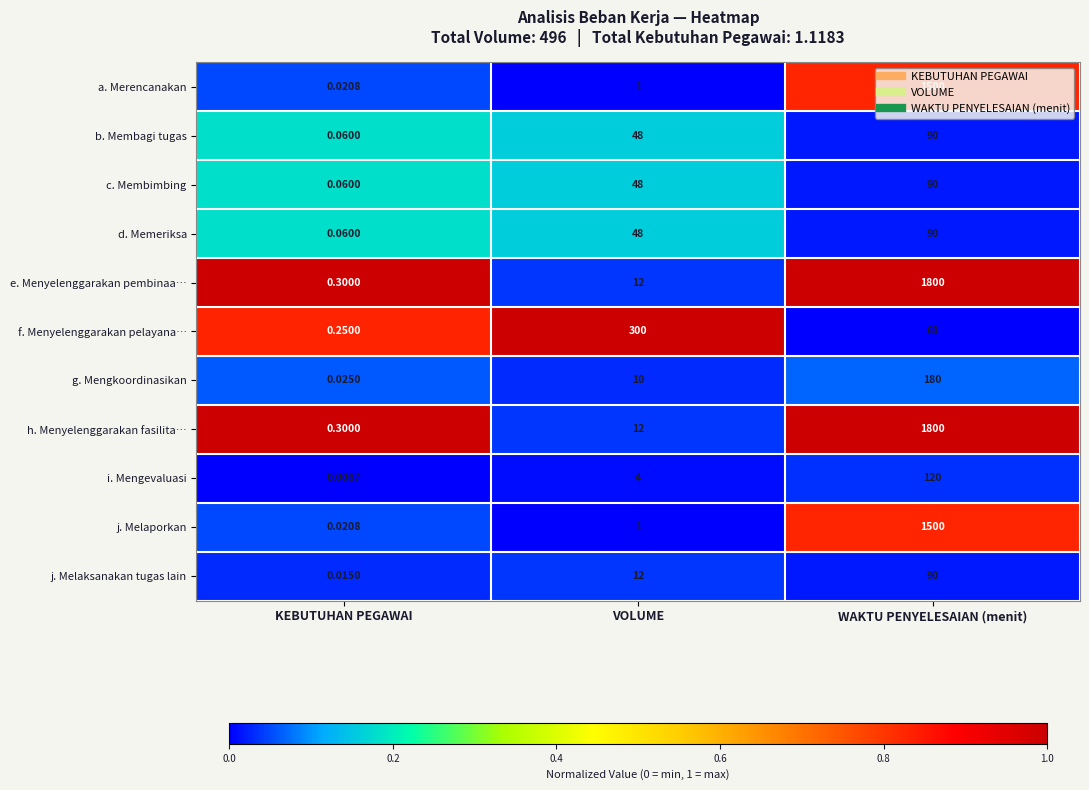

What is the total value across all series at KEBUTUHAN PEGAWAI?

1.1